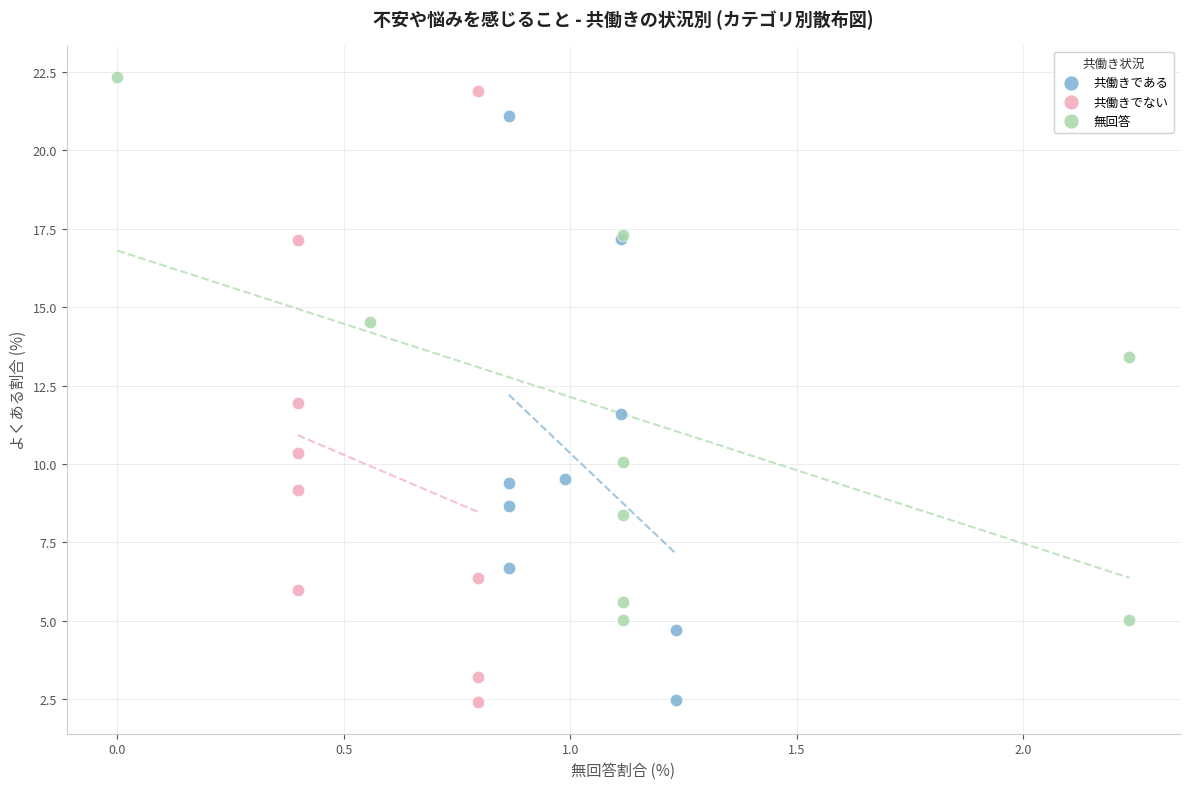

Which series has the widest spread of Y values?

共働きでない